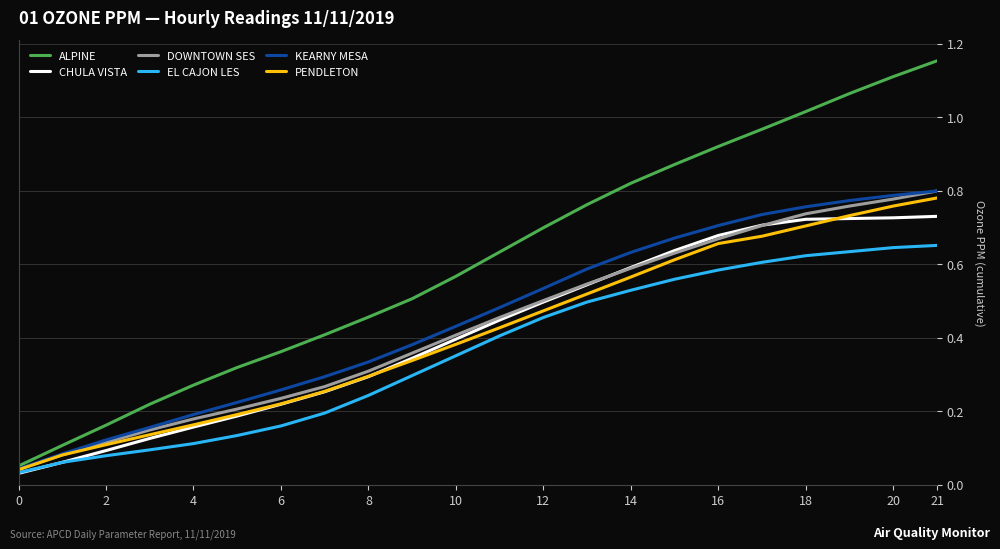

Which series has the largest total across all categories?

ALPINE